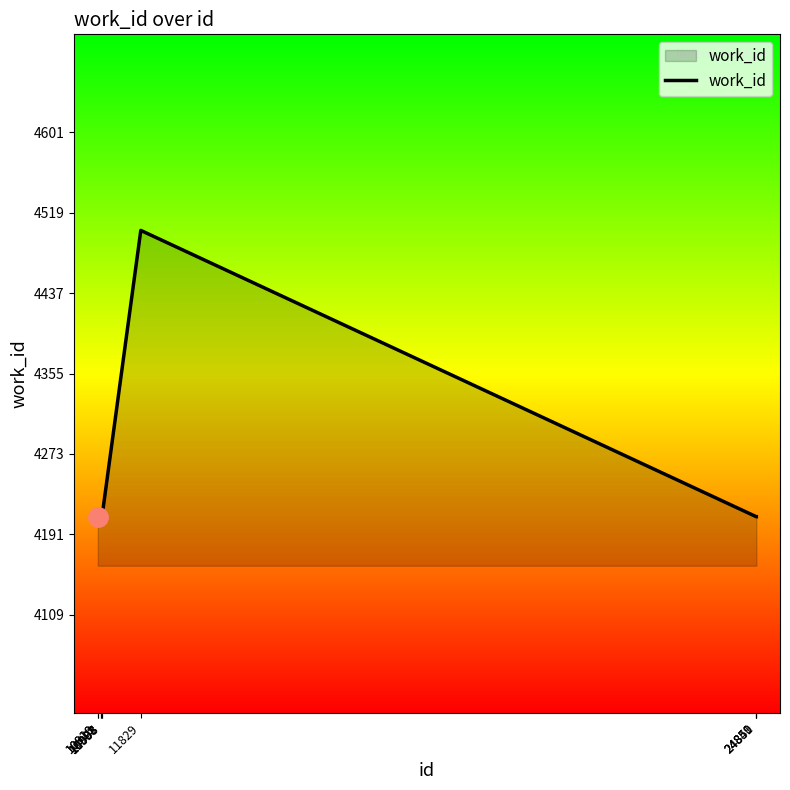

What is the difference between the maximum and minimum values?

292